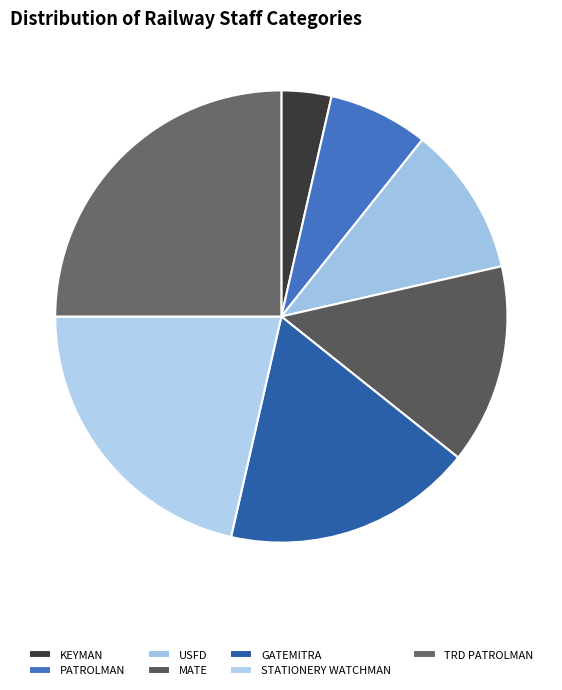

Which slice is the smallest?

KEYMAN